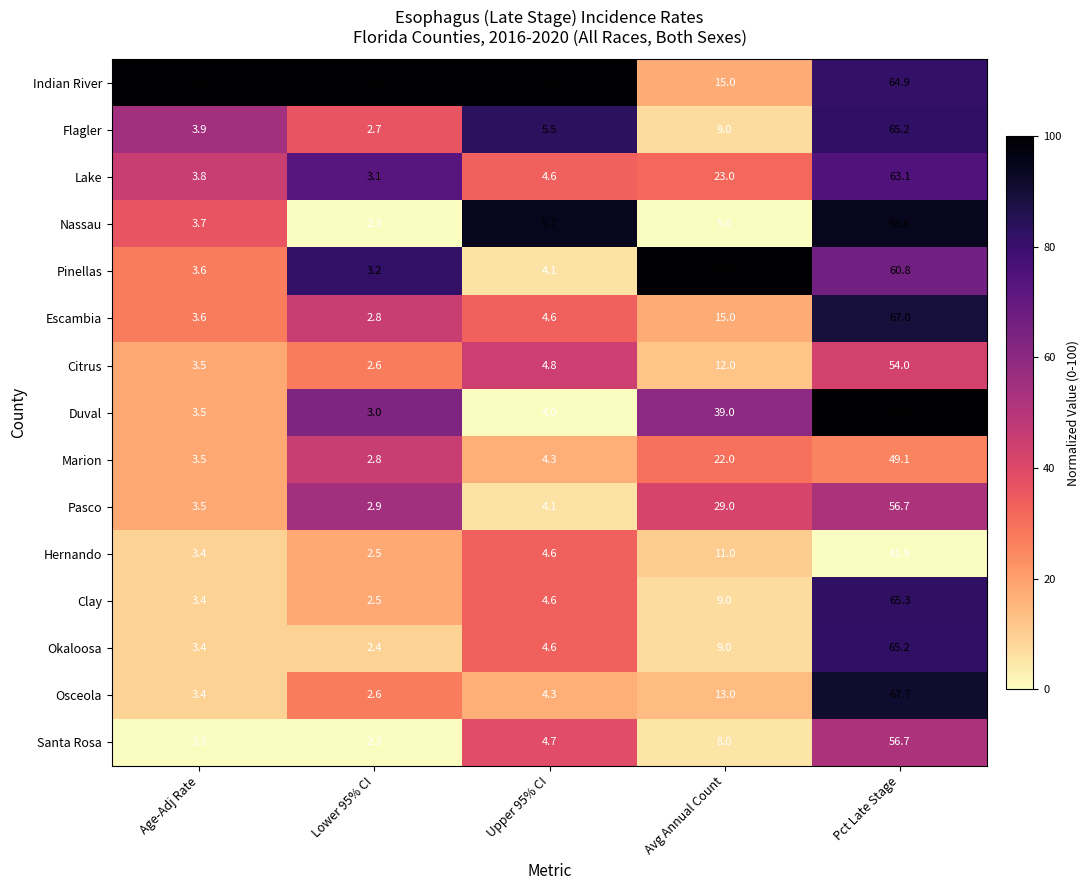

Count the number of categories in the chart.

5